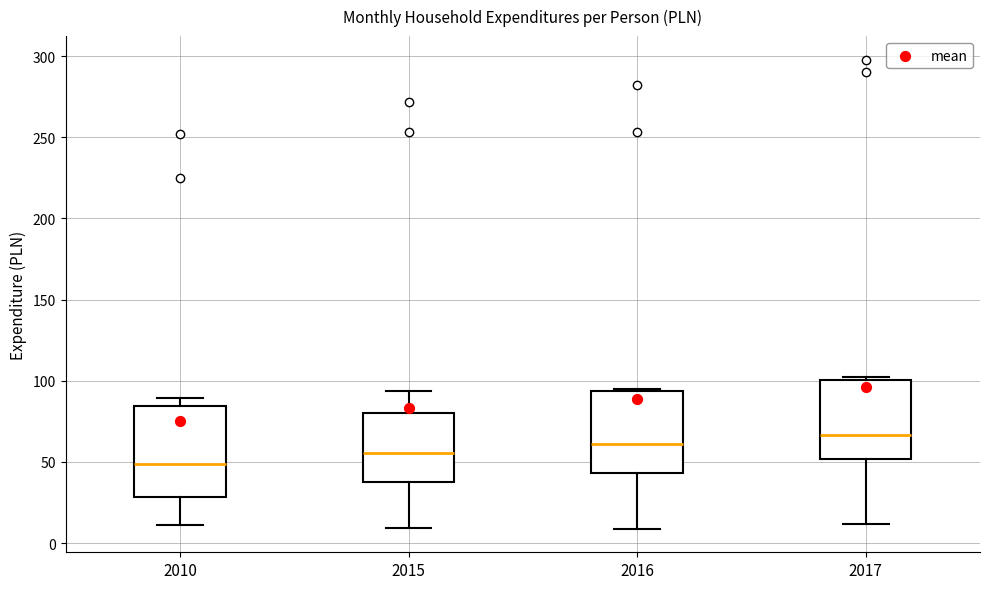

Where does the lower whisker of the box at x = 2017 end on the y-axis? The values are not printed on the chart, so give them approximately, as read against the axis.

10